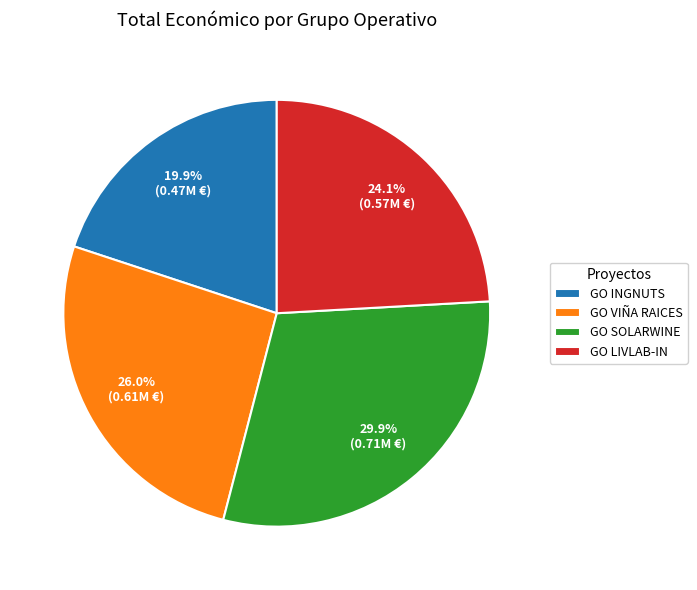

To the nearest percent, what percentage of the pie is GO INGNUTS?

20%